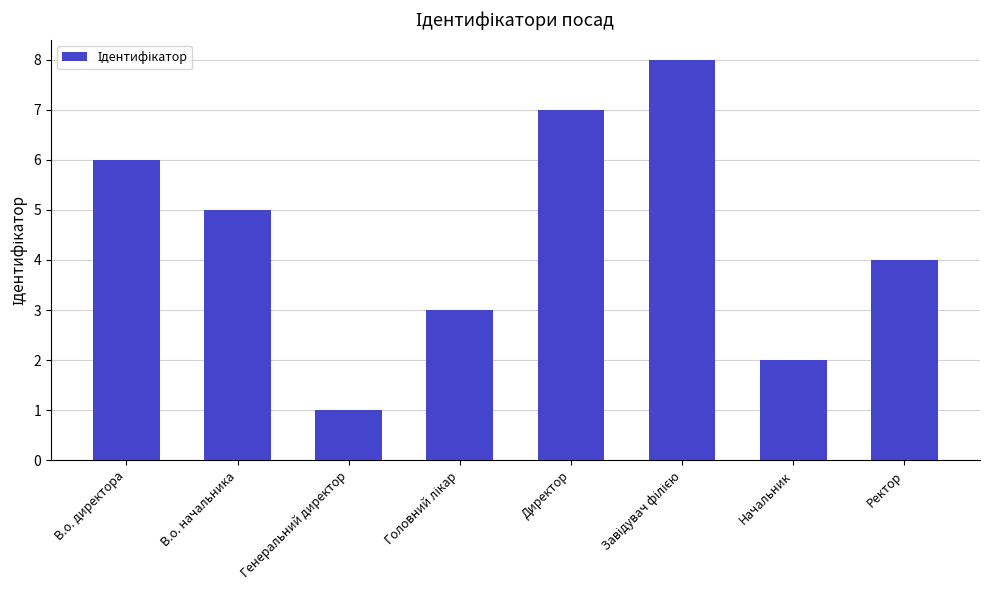

What is the sum of the values at Генеральний директор and В.о. начальника?

6